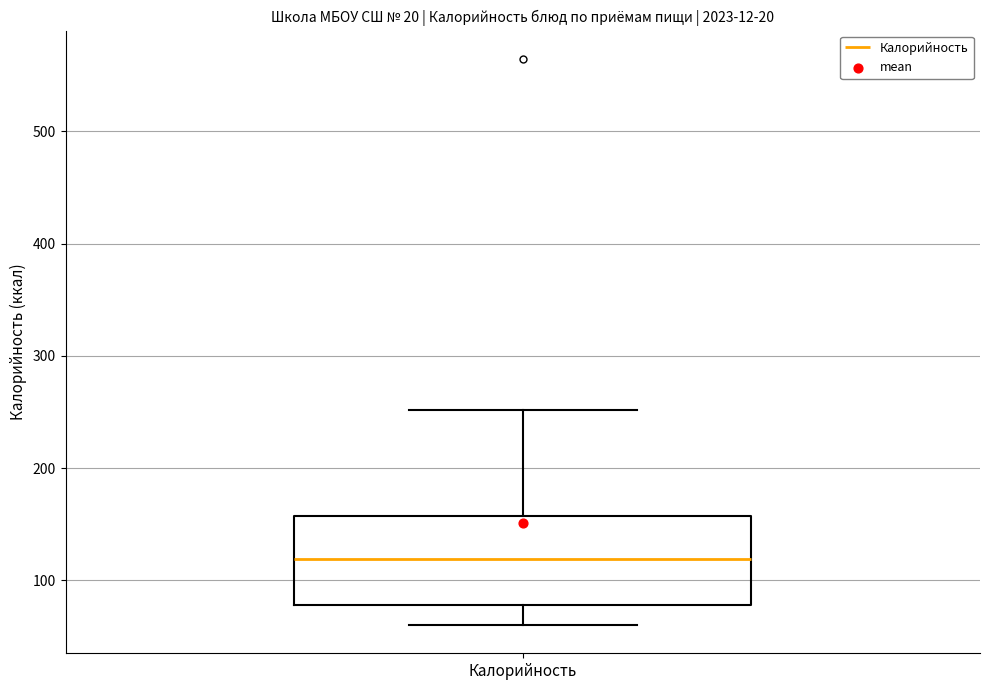

Read this box plot against the y-axis: the position of the median line, the range covered by the box, and the ends of both whiskers. The values are not printed on the chart, so give them approximately, as read against the axis.

median 120, box 80 to 160, whiskers 60 to 250